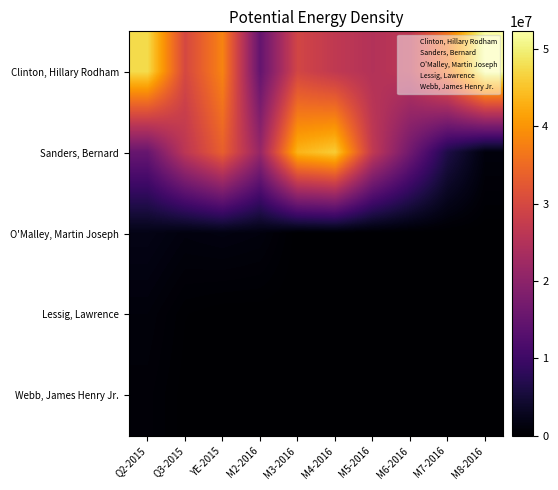

Reading right to left, transcribe all the data shown in this chart.

Clinton, Hillary Rodham: M8-2016=52288296.7	M7-2016=36360148.6	M6-2016=26390830.9	M5-2016=25047649.3	M4-2016=26834436.0	M3-2016=29458945.4	M2-2016=14880547.7	YE-2015=38093440.3	Q3-2015=29925749.9	Q2-2015=47549949.6
Sanders, Bernard: M8-2016=1163161.2	M7-2016=6306925.1	M6-2016=16402175.5	M5-2016=26939654.5	M4-2016=45962881.8	M3-2016=43498876.5	M2-2016=21287796.0	YE-2015=33560449.2	Q3-2015=26216430.4	Q2-2015=15247353.4
O'Malley, Martin Joseph: M8-2016=293.0	M7-2016=1240.3	M6-2016=18779.4	M5-2016=73368.2	M4-2016=171063.1	M3-2016=38239.0	M2-2016=1243694.6	YE-2015=1502107.9	Q3-2015=1282820.9	Q2-2015=2006904.7
Lessig, Lawrence: M8-2016=0.0	M7-2016=0.0	M6-2016=0.0	M5-2016=0.0	M4-2016=0.0	M3-2016=0.0	M2-2016=14325.2	YE-2015=6466.0	Q3-2015=220255.8	Q2-2015=1016189.2
Webb, James Henry Jr.: M8-2016=0.0	M7-2016=0.0	M6-2016=0.0	M5-2016=0.0	M4-2016=0.0	M3-2016=0.0	M2-2016=100.0	YE-2015=12936.6	Q3-2015=68020.1	Q2-2015=695771.7